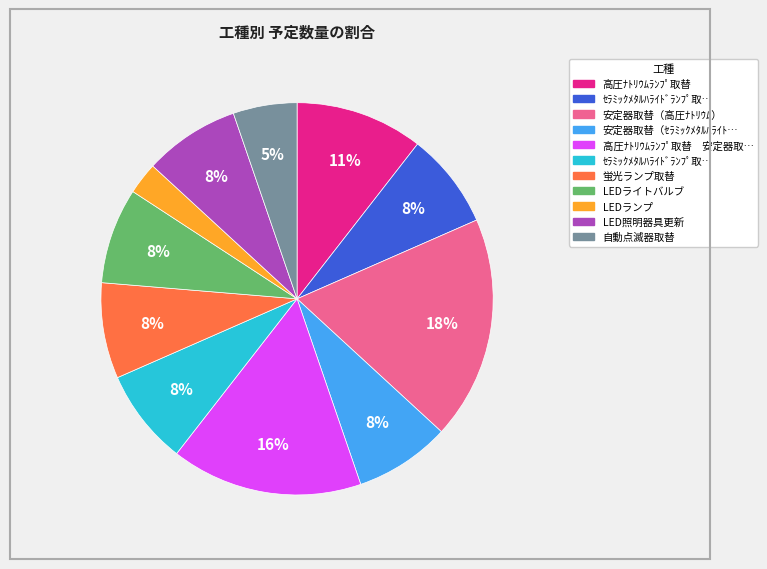

Is there any slice that represents more than half of the pie?

No